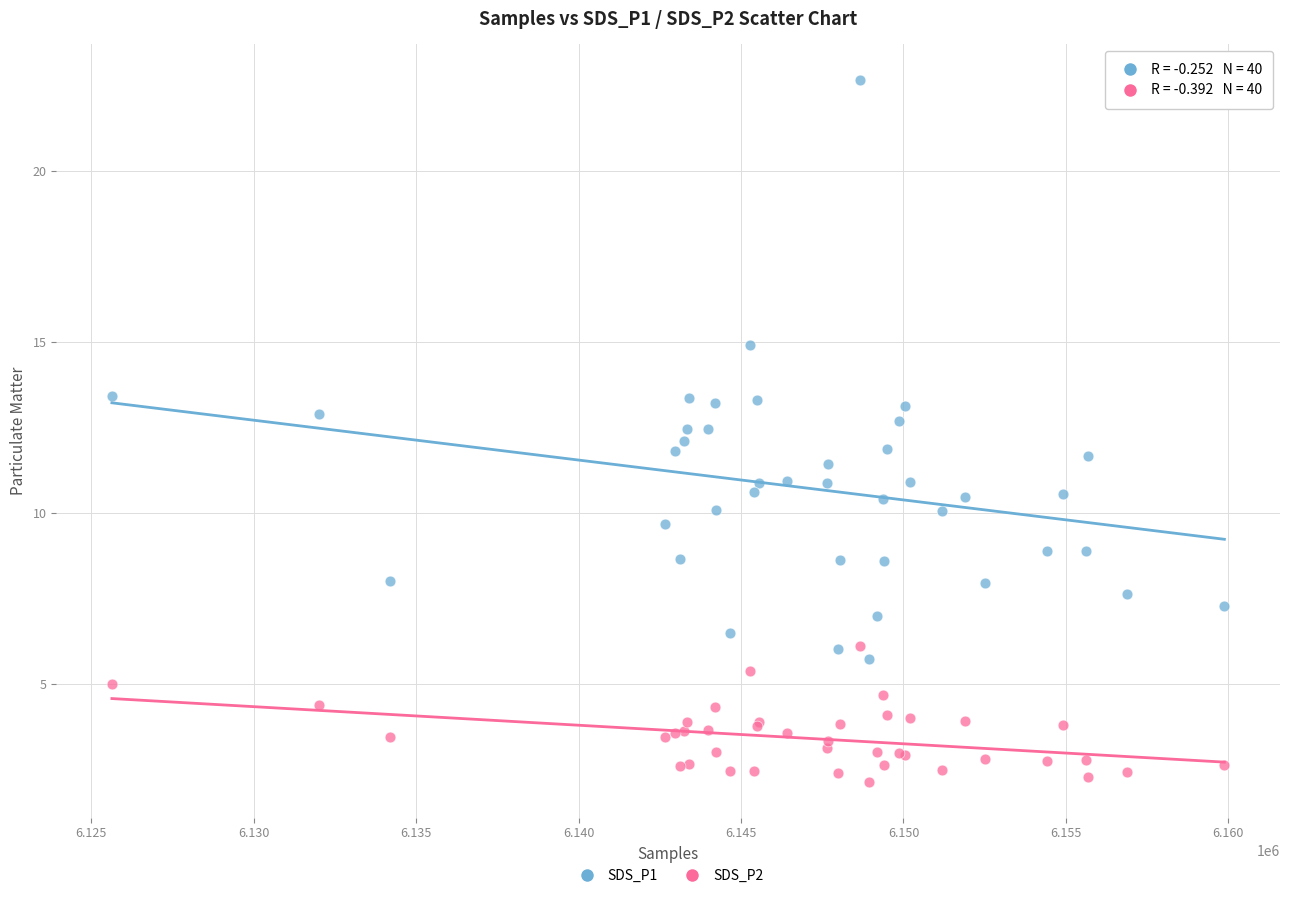

Which series has the widest spread of Y values?

SDS_P1